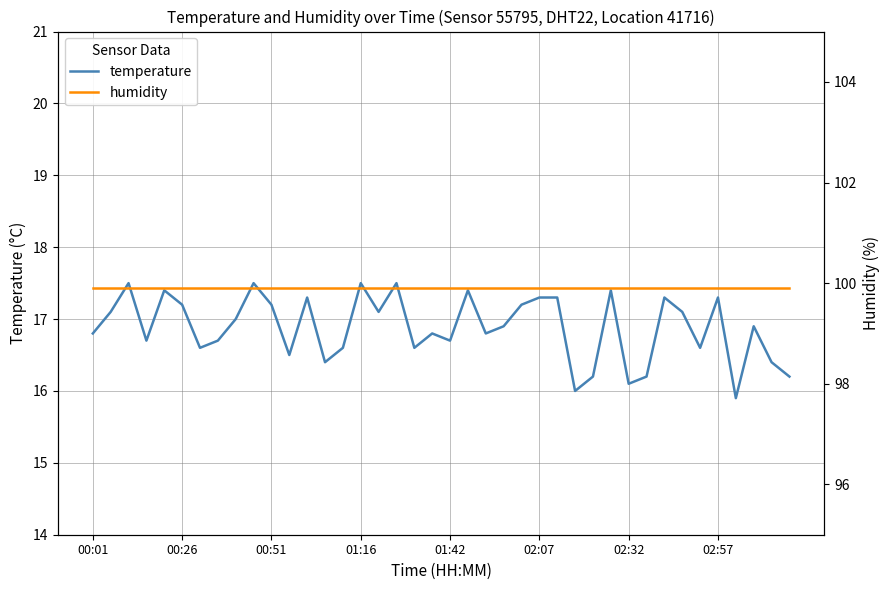

Reading right to left, extract all data points from this chart.

temperature: 16.2	16.4	16.9	15.9	17.3	16.6	17.1	17.3	16.2	16.1	17.4	16.2	16.0	17.3	17.3	17.2	16.9	16.8	17.4	16.7	16.8	16.6	17.5	17.1	17.5	16.6	16.4	17.3	16.5	17.2	17.5	17.0	16.7	16.6	17.2	17.4	16.7	17.5	17.1	16.8
humidity: 99.9	99.9	99.9	99.9	99.9	99.9	99.9	99.9	99.9	99.9	99.9	99.9	99.9	99.9	99.9	99.9	99.9	99.9	99.9	99.9	99.9	99.9	99.9	99.9	99.9	99.9	99.9	99.9	99.9	99.9	99.9	99.9	99.9	99.9	99.9	99.9	99.9	99.9	99.9	99.9